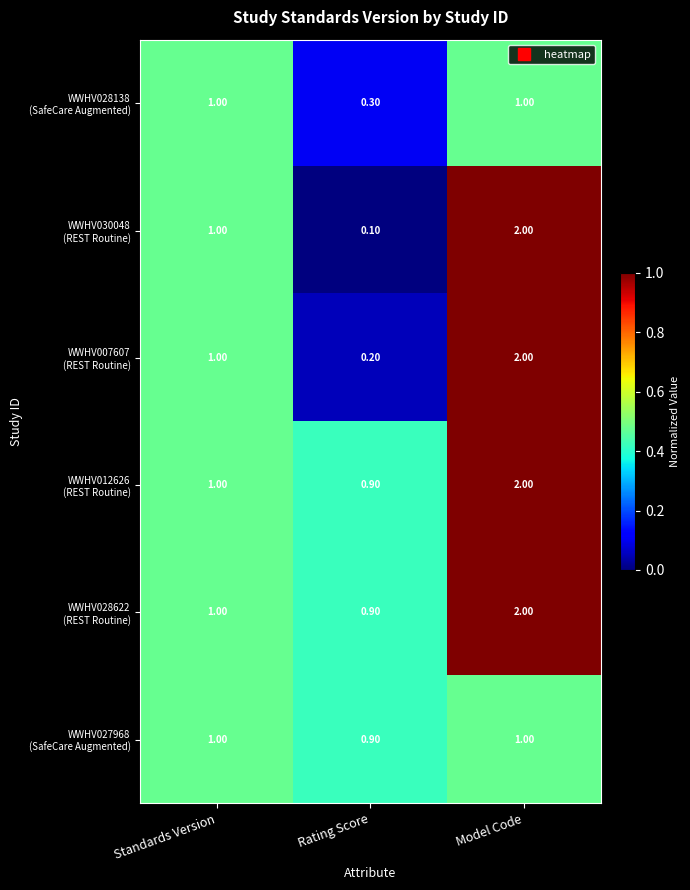

Which label corresponds to the smallest value in the chart?

Rating Score